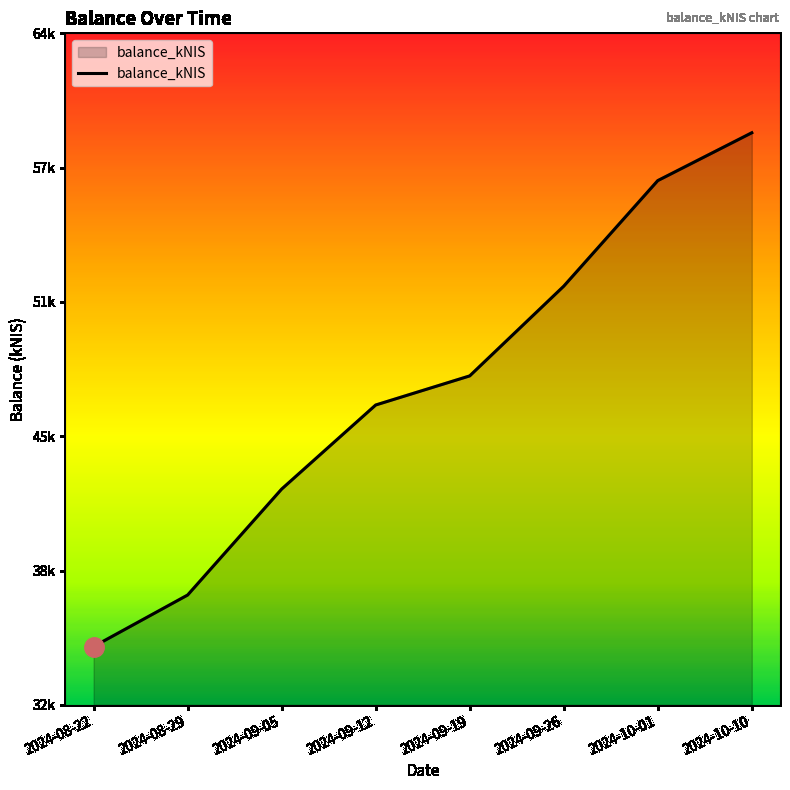

Does the chart display data point markers on the line(s)?

No